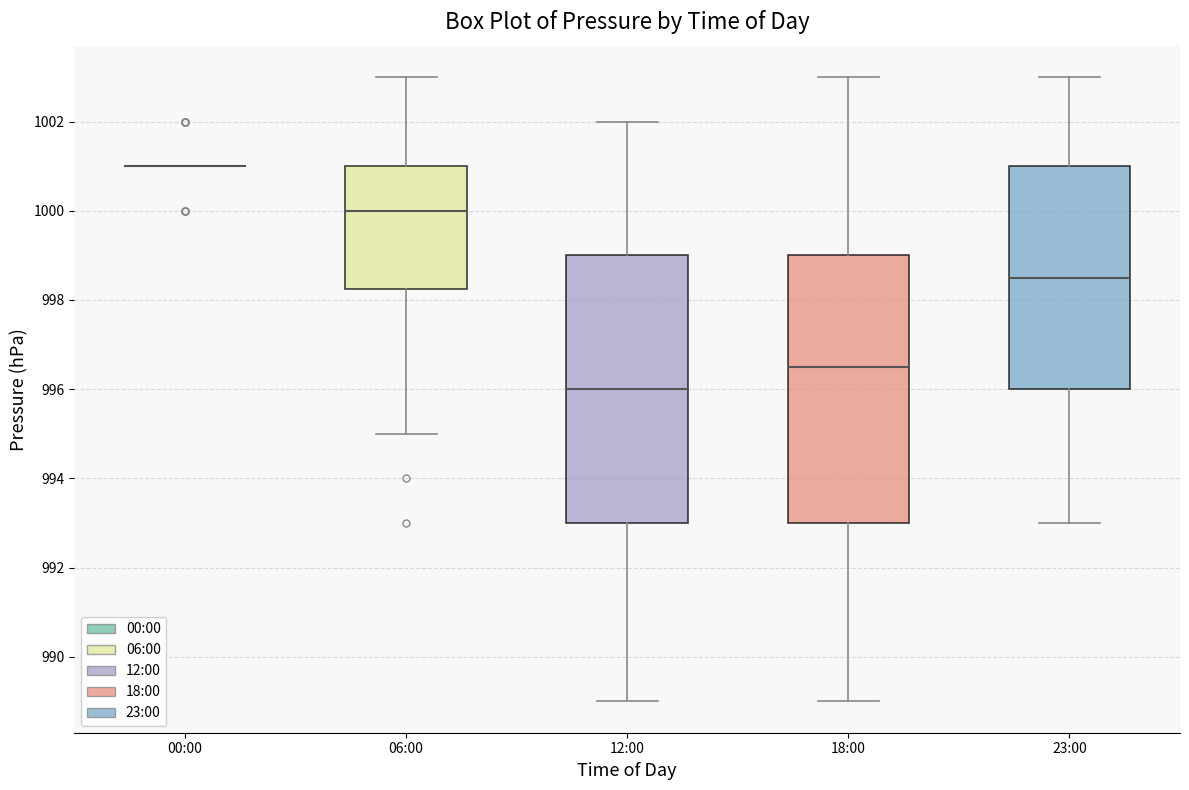

Reading left to right, transcribe this box plot: for each box, give where its median line is, the range the box spans, and where its two whiskers end, as read against the y-axis. The values are not printed on the chart, so give them approximately, as read against the axis.

00:00: box collapsed to a line at 1001.0, whiskers 1001.0 to 1001.0
06:00: median 1000.0, box 998.2 to 1001.0, whiskers 995.0 to 1003.0
12:00: median 996.0, box 993.0 to 999.0, whiskers 989.0 to 1002.0
18:00: median 996.6, box 993.0 to 999.0, whiskers 989.0 to 1003.0
23:00: median 998.6, box 996.0 to 1001.0, whiskers 993.0 to 1003.0